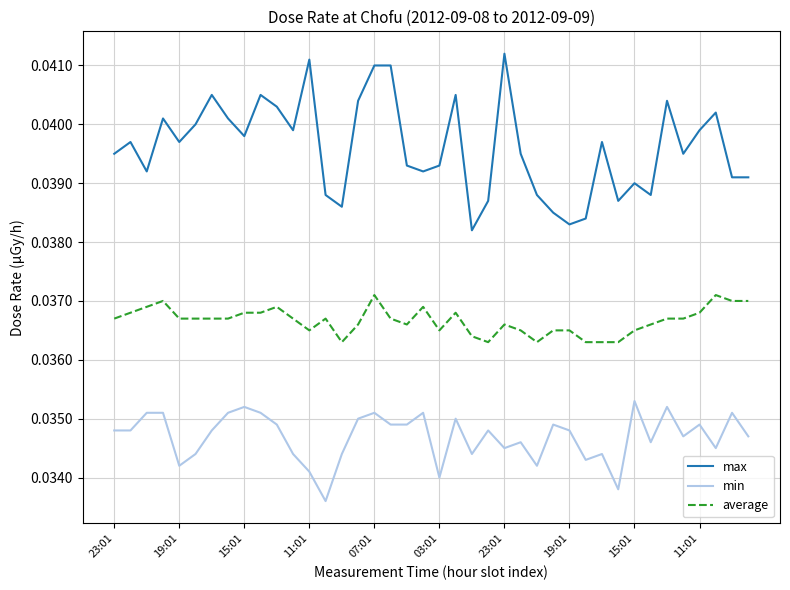

Which series has the largest range (max minus min)?

max